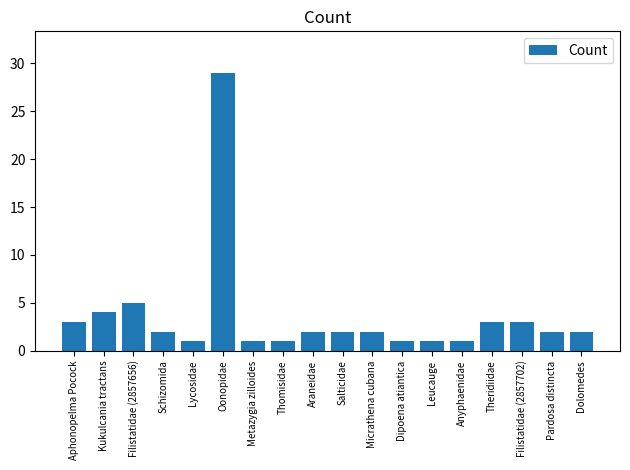

How many distinct data groups are displayed?

1